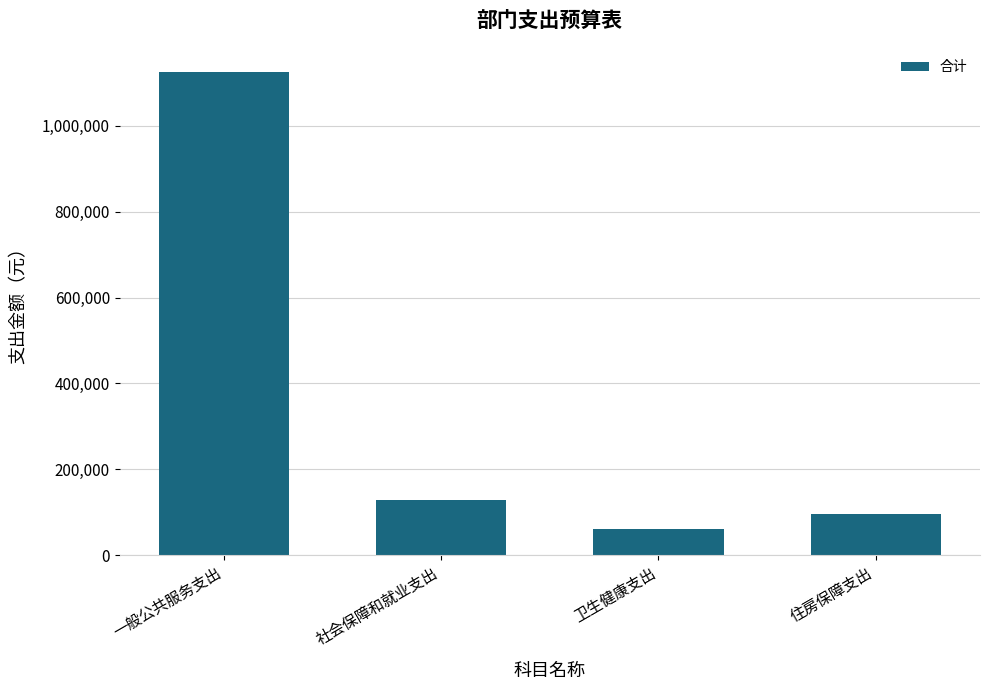

How many data points are less than 127779?

2